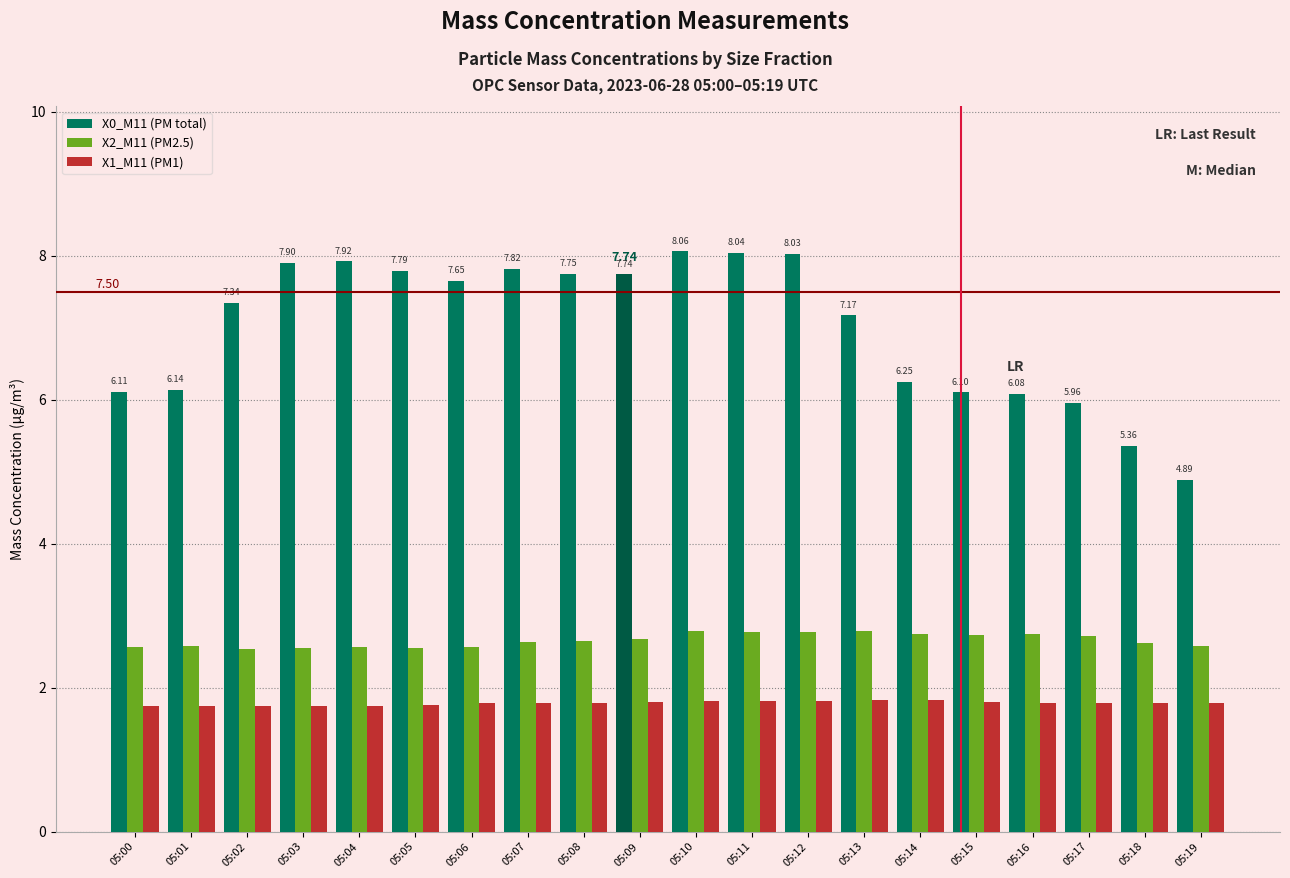

Reading left to right, list all the values displayed in this chart.

X0_M11 (PM total): 05:00=6.1	05:01=6.1	05:02=7.3	05:03=7.9	05:04=7.9	05:05=7.8	05:06=7.7	05:07=7.8	05:08=7.8	05:09=7.7	05:10=8.1	05:11=8.0	05:12=8.0	05:13=7.2	05:14=6.2	05:15=6.1	05:16=6.1	05:17=6.0	05:18=5.4	05:19=4.9
X2_M11 (PM2.5): 05:00=2.6	05:01=2.6	05:02=2.5	05:03=2.5	05:04=2.6	05:05=2.5	05:06=2.6	05:07=2.6	05:08=2.6	05:09=2.7	05:10=2.8	05:11=2.8	05:12=2.8	05:13=2.8	05:14=2.8	05:15=2.7	05:16=2.8	05:17=2.7	05:18=2.6	05:19=2.6
X1_M11 (PM1): 05:00=1.7	05:01=1.8	05:02=1.8	05:03=1.7	05:04=1.8	05:05=1.8	05:06=1.8	05:07=1.8	05:08=1.8	05:09=1.8	05:10=1.8	05:11=1.8	05:12=1.8	05:13=1.8	05:14=1.8	05:15=1.8	05:16=1.8	05:17=1.8	05:18=1.8	05:19=1.8